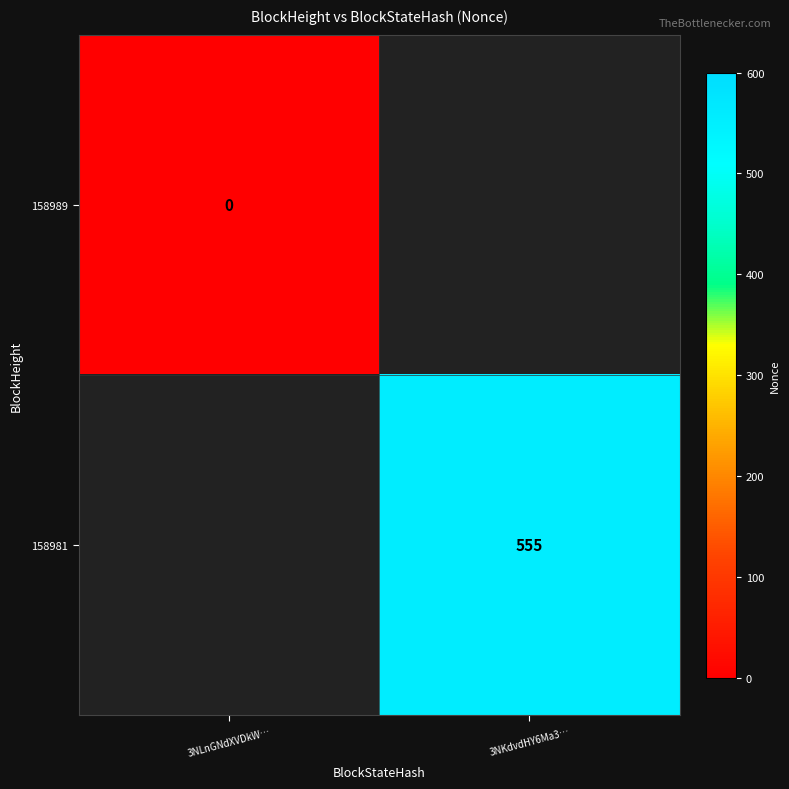

Is it true that 158981 equals 555 at 3NKdvdHY6Ma3…?

True